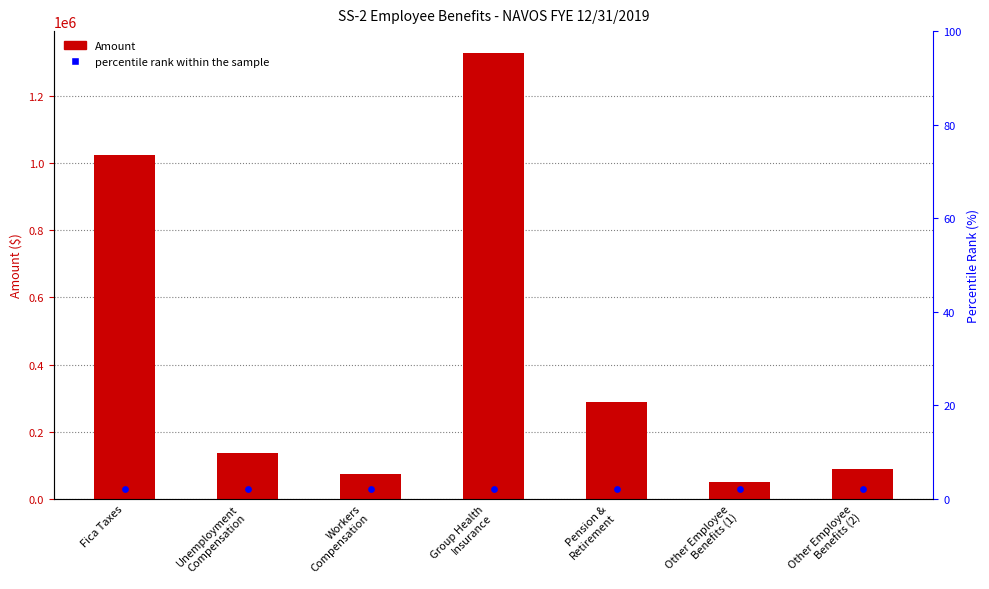

What is the total value across all series at Workers
Compensation?

72919